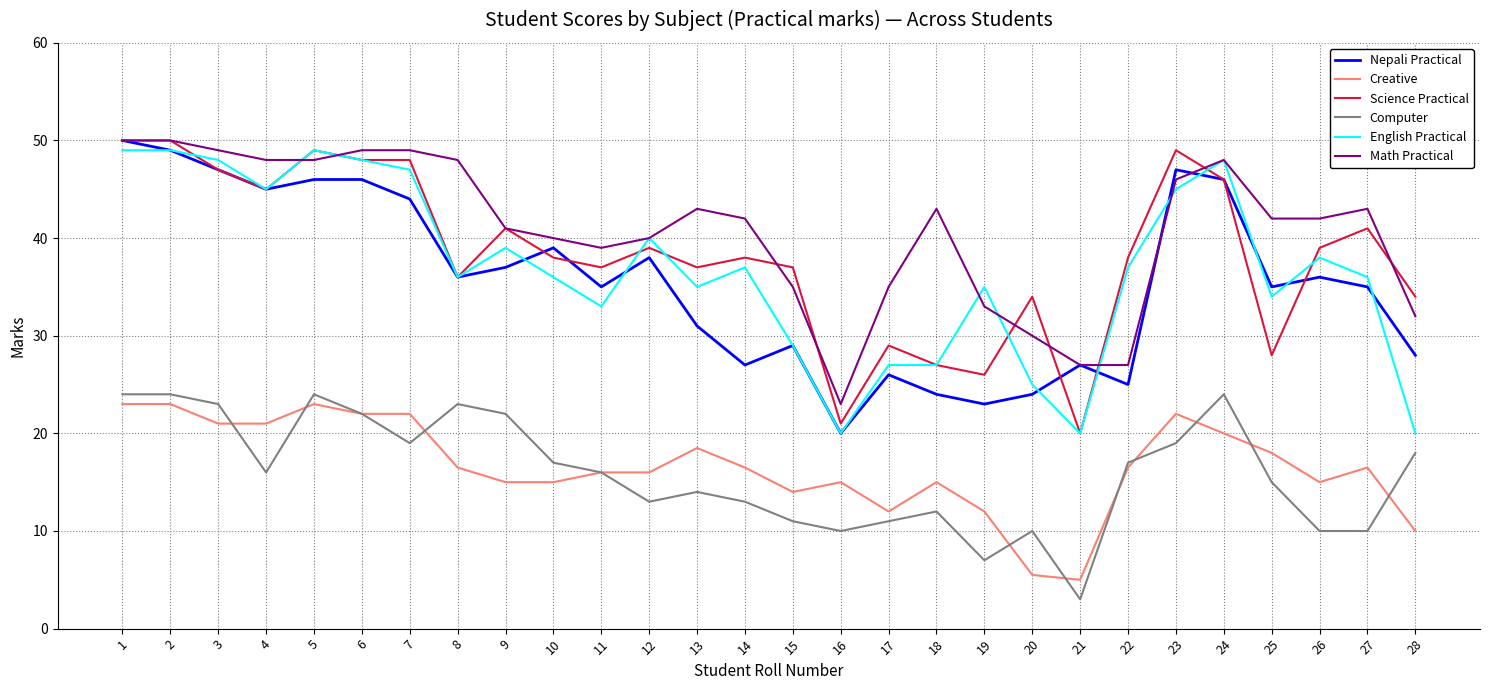

What is the smallest value displayed?

3.0